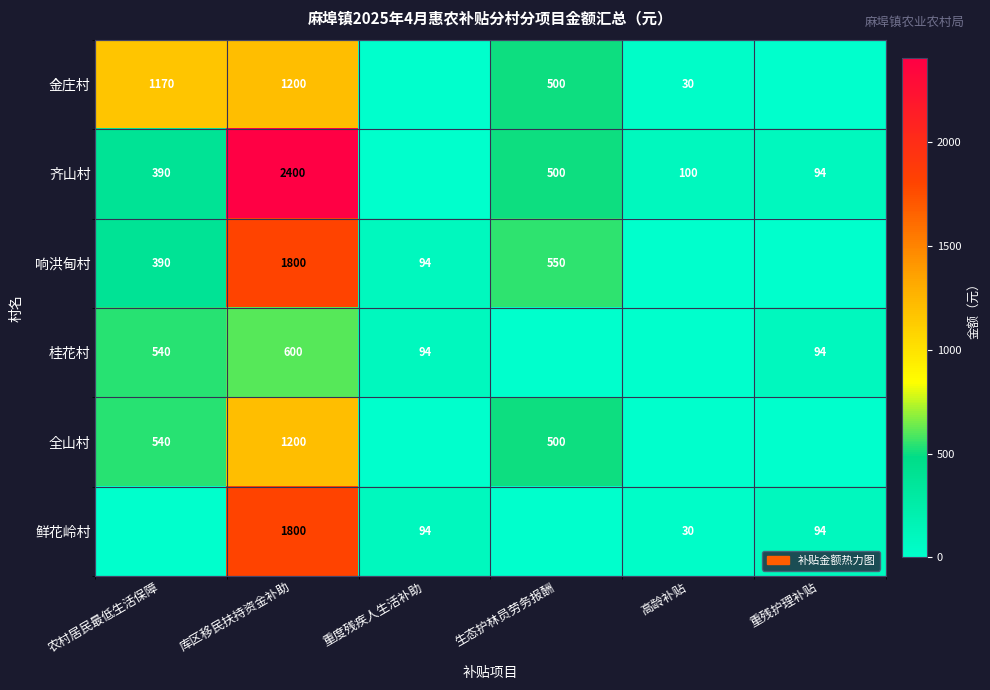

The value of 全山村 at 生态护林员劳务报酬 is 500. True or false?

True